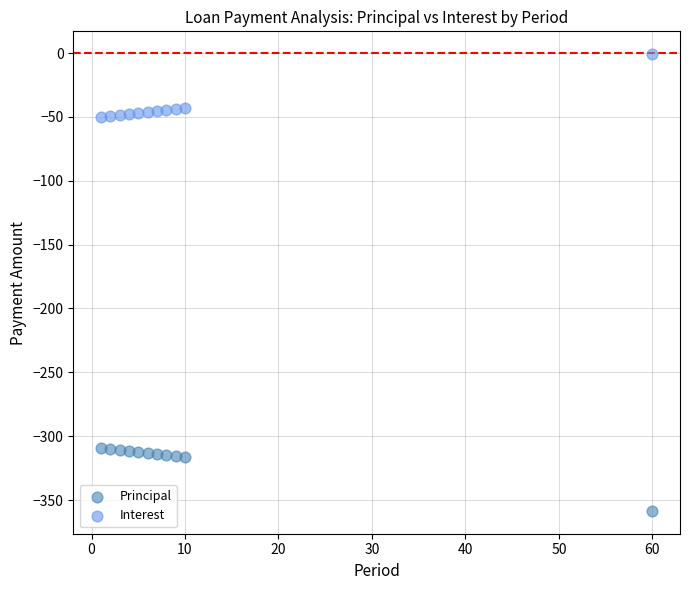

Across all data points, what is the range of Y values (max minus min)?

357.6